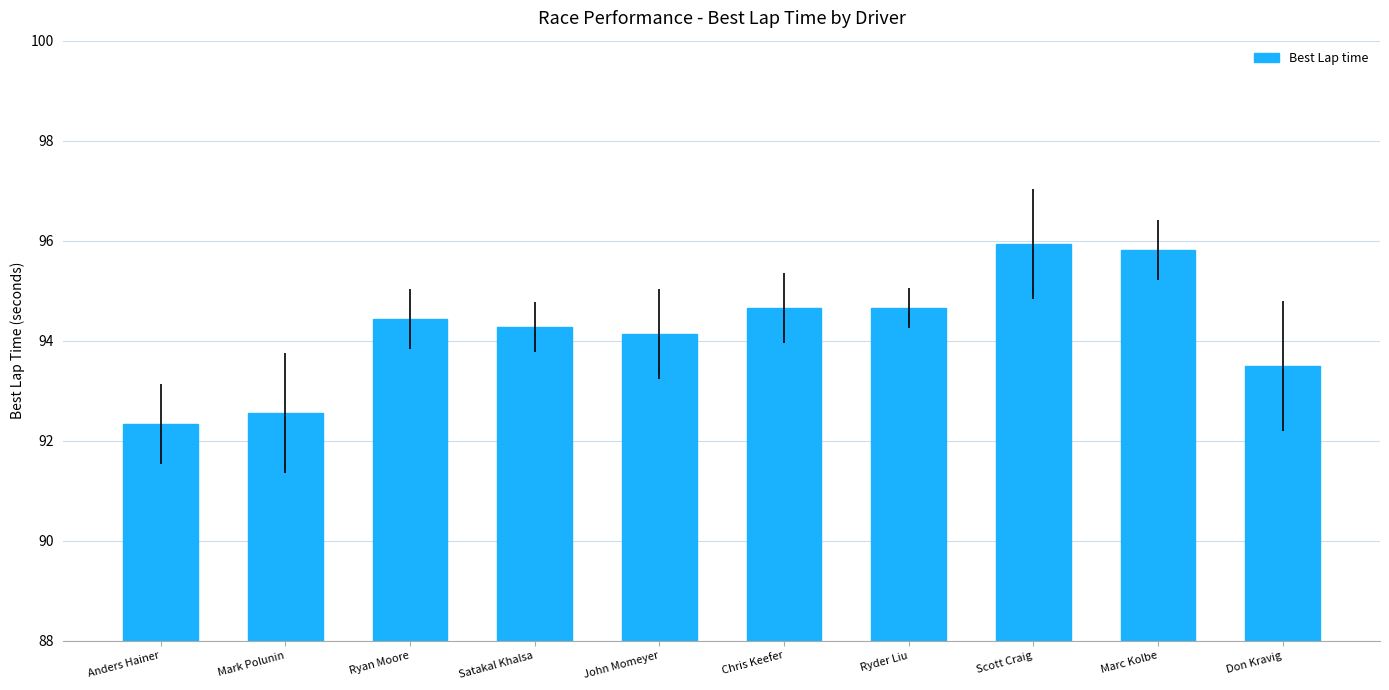

Where does the data first go above 94?

Ryan Moore